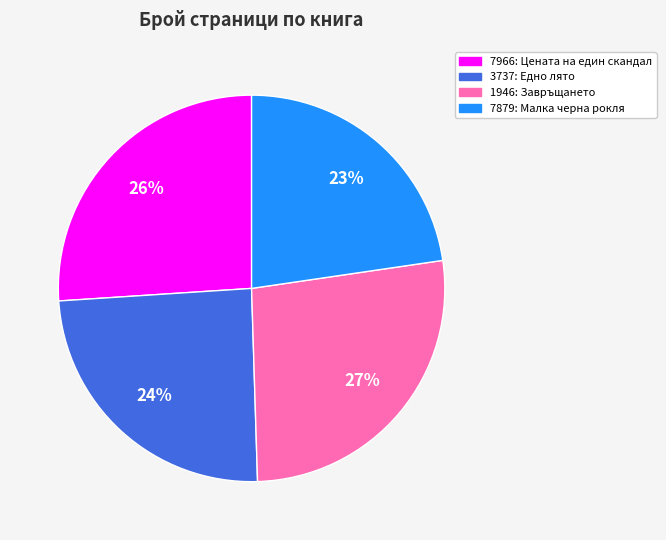

What percentage is the 7879 slice, to the nearest percent?

23%